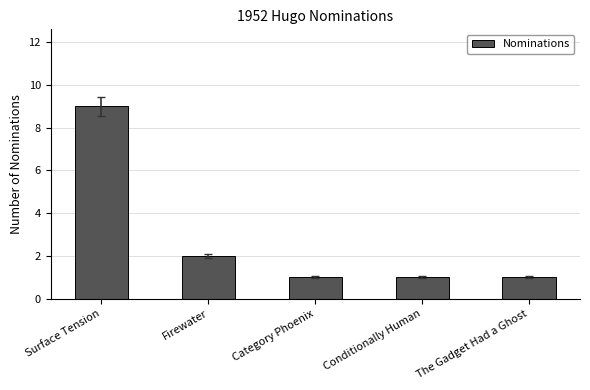

The value at The Gadget Had a Ghost is 0. True or false?

False